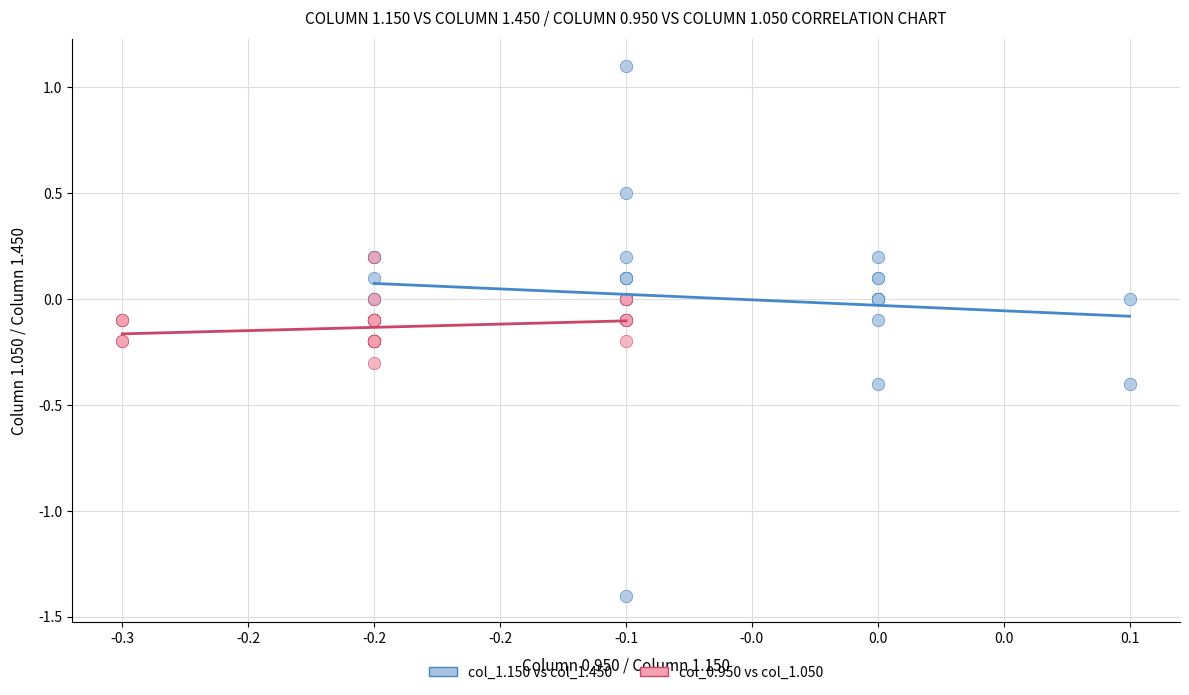

Which series reaches the minimum Y coordinate?

col_1.150 vs col_1.450